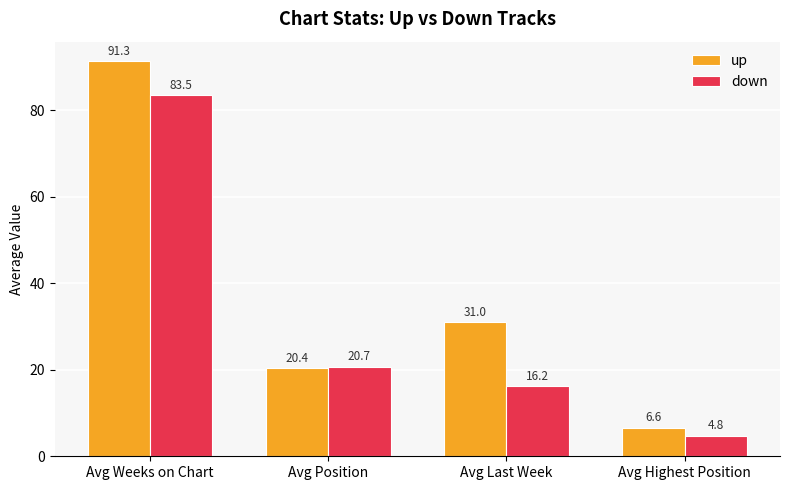

At Avg Weeks on Chart, list the series in order from largest to smallest.

up, down